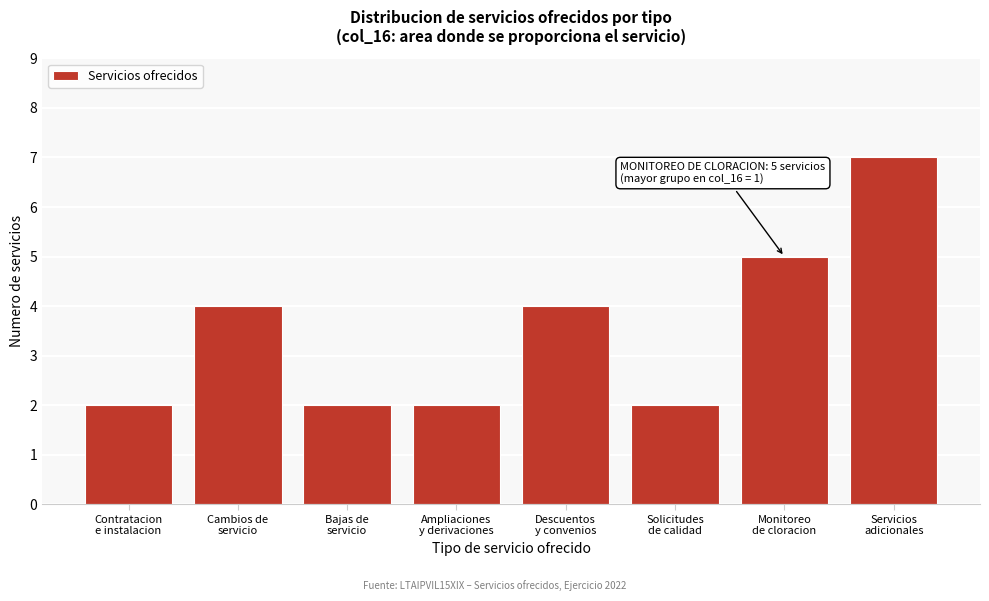

Reading left to right, extract all data points from this chart.

2	4	2	2	4	2	5	7